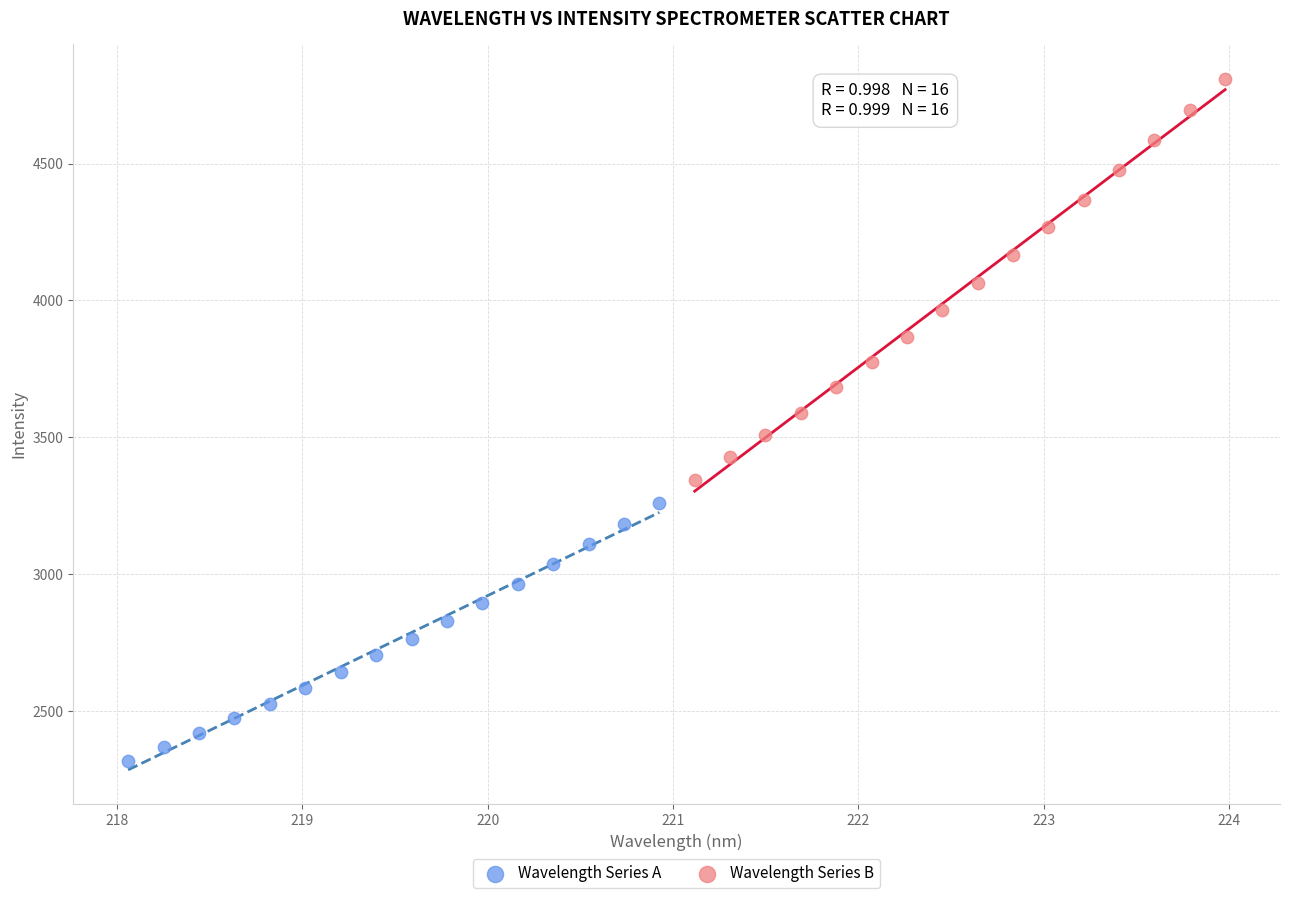

Which series has the widest spread of Y values?

Wavelength Series B